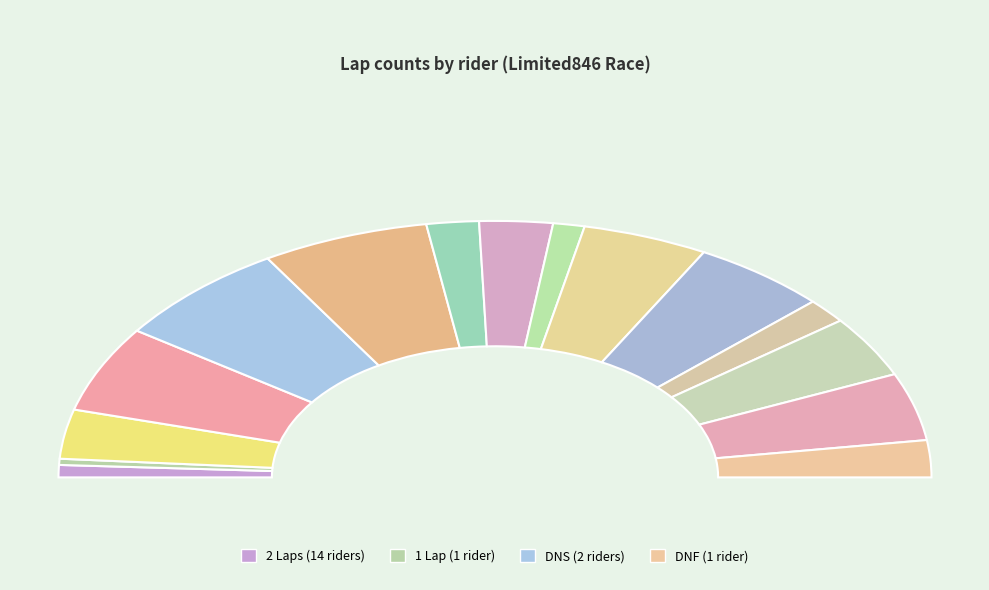

What portion of the pie excludes 上田 柊太郎?

93.1%